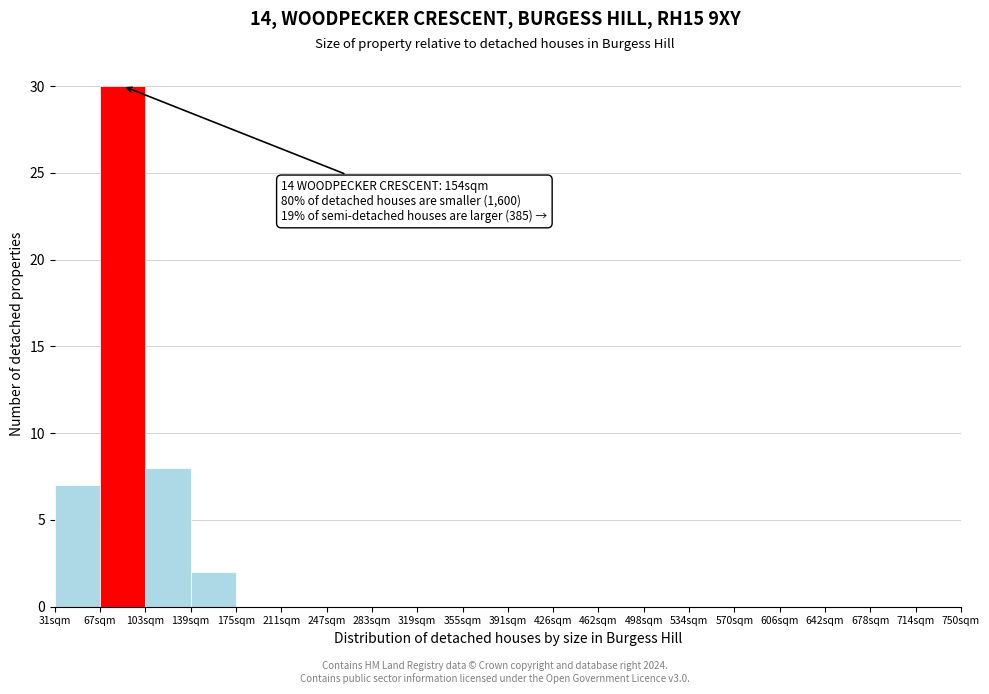

Reading left to right, list all the values displayed in this chart.

31sqm=7	67sqm=30	103sqm=8	139sqm=2	175sqm=0	211sqm=0	247sqm=0	283sqm=0	319sqm=0	355sqm=0	391sqm=0	426sqm=0	462sqm=0	498sqm=0	534sqm=0	570sqm=0	606sqm=0	642sqm=0	678sqm=0	714sqm=0